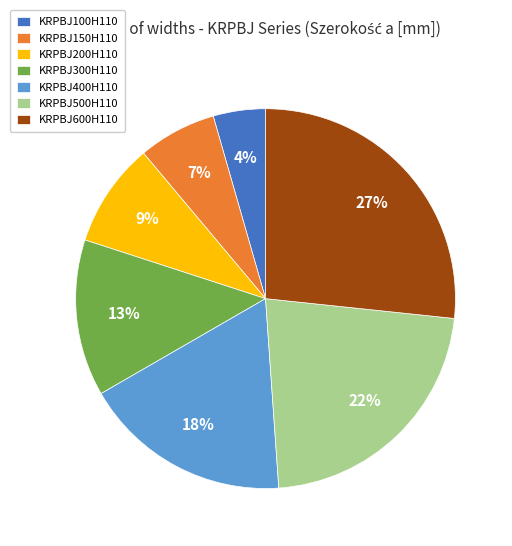

Does any single category account for the majority?

No